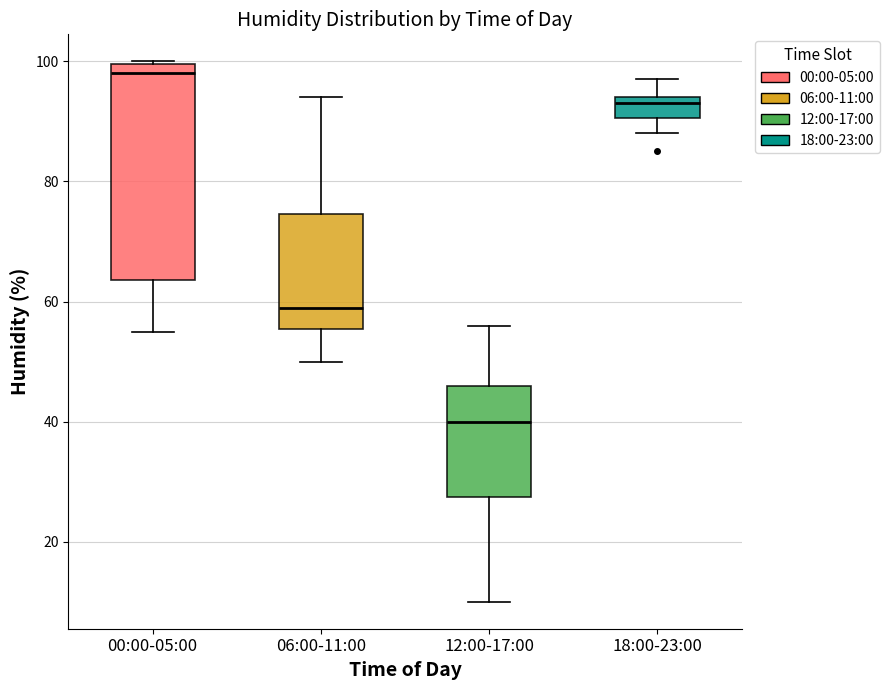

Which box is the tallest, from its lower edge to its upper edge?

00:00-05:00